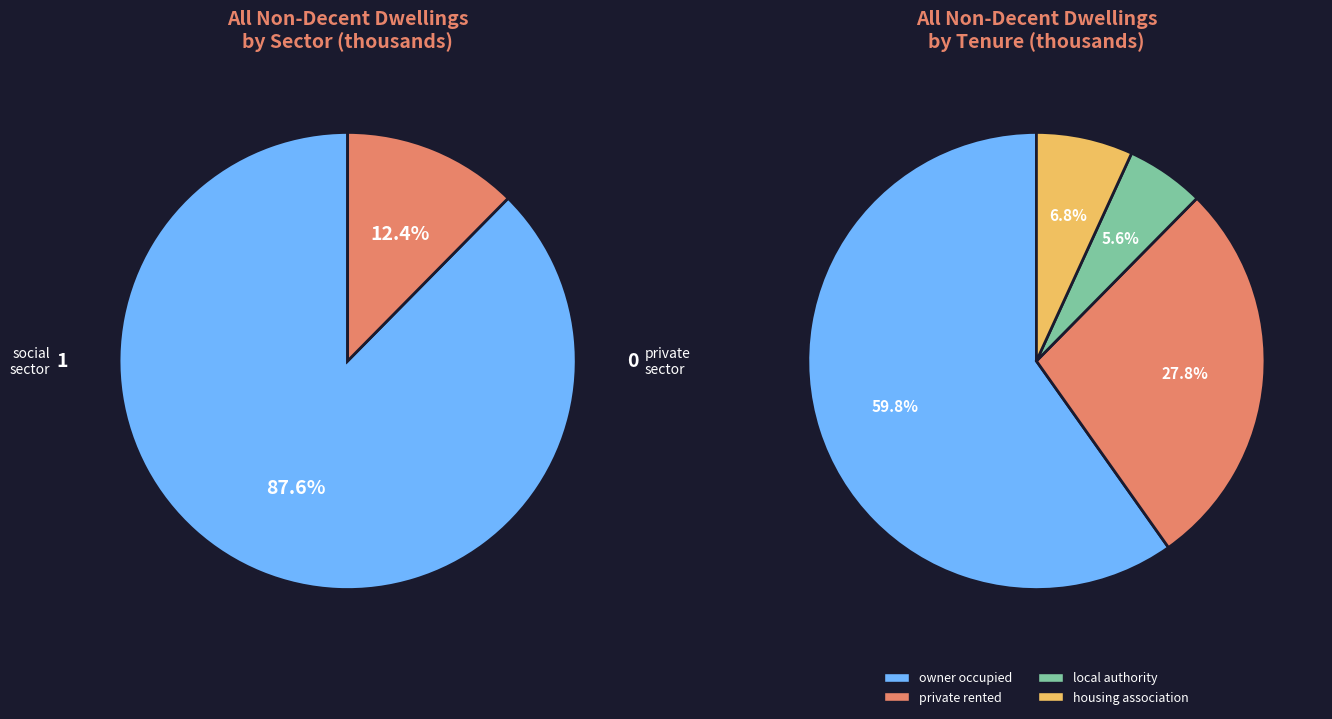

What is the change in value from owner occupied to local authority?

-2596.3